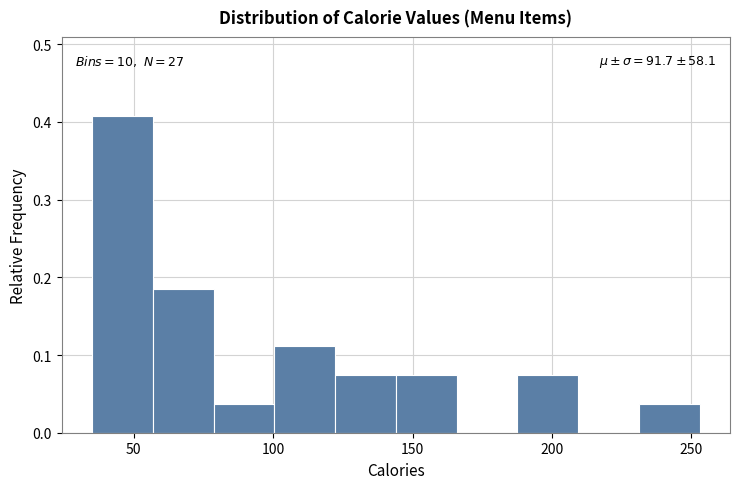

Over which range of the x-axis is the bar tallest?

35 to 55